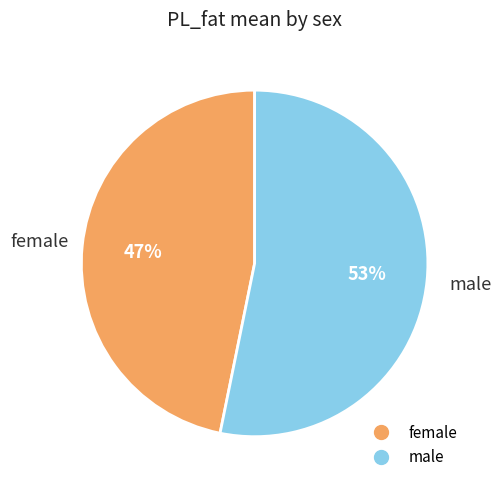

To the nearest percent, what is the difference between the largest and smallest slice percentages?

6%